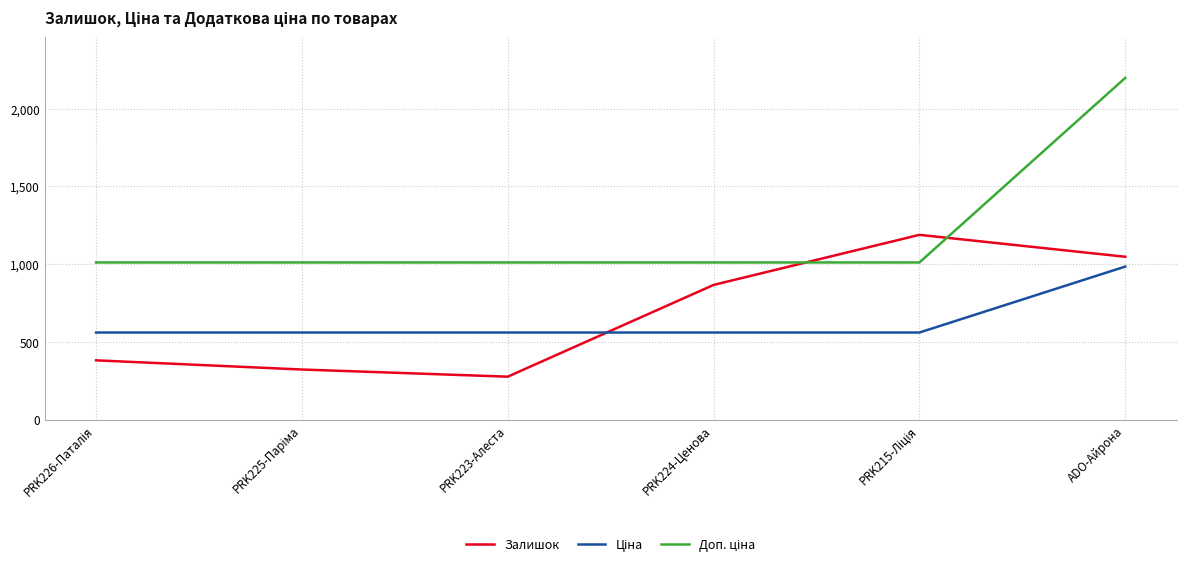

What is the minimum value for Залишок?

276.0